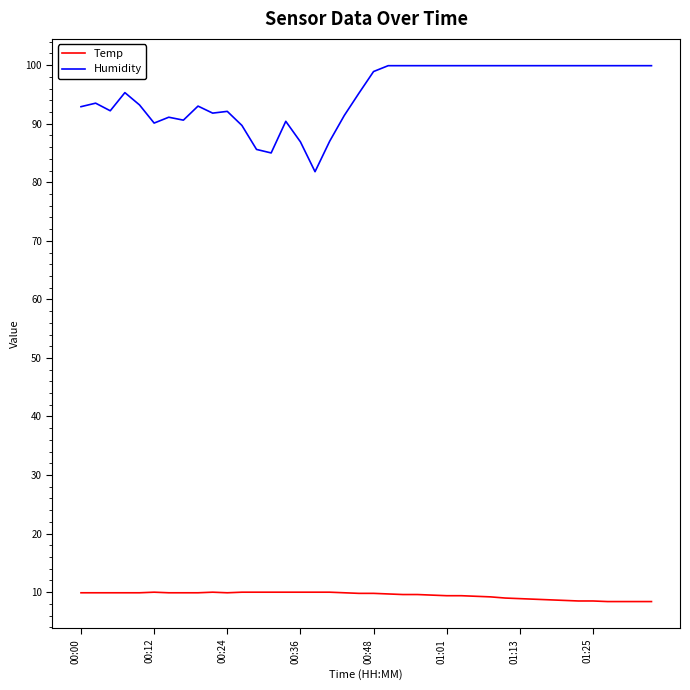

Which series has the largest total across all categories?

Humidity